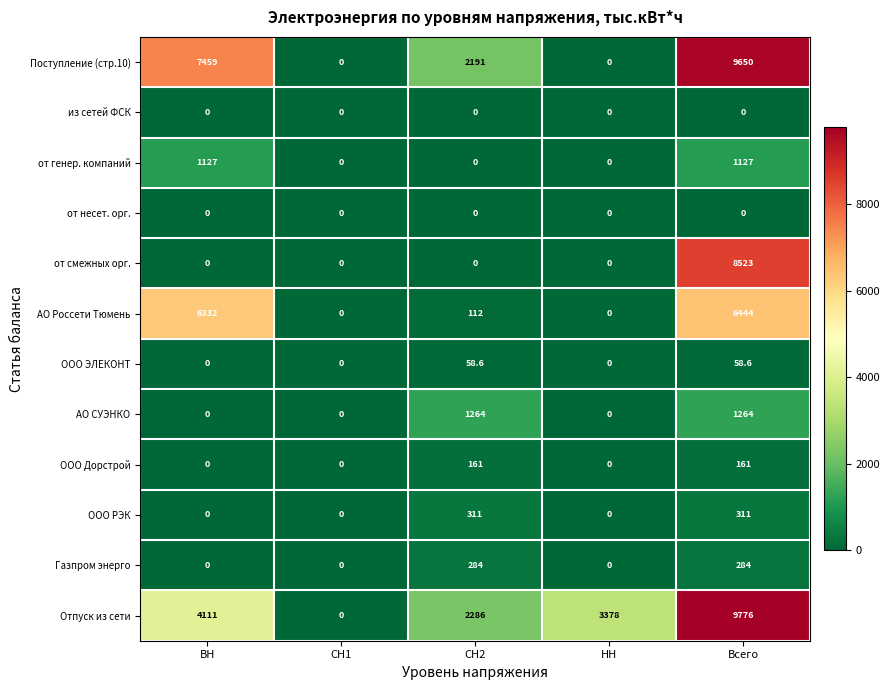

What is the difference between the second highest and second lowest values in the АО Россети Тюмень series?

6332.0